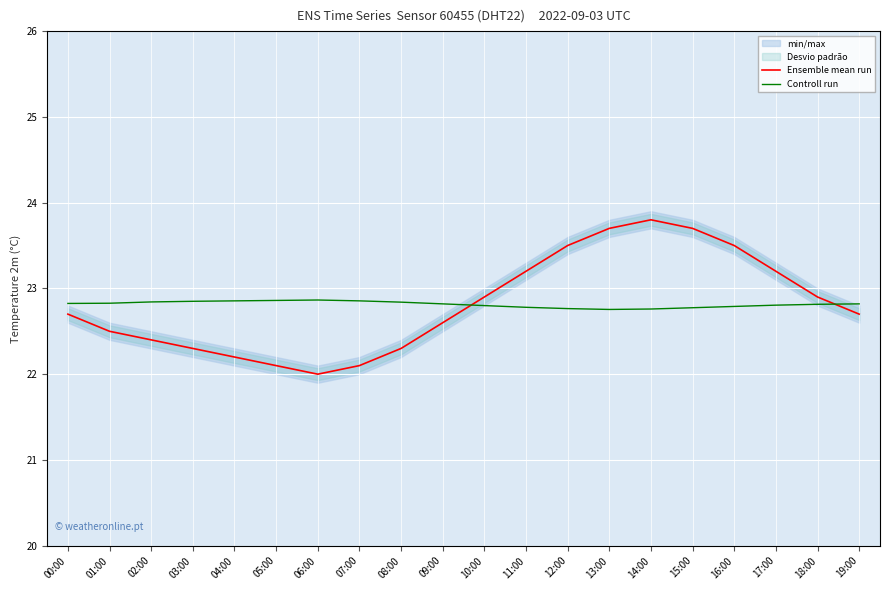

What is the minimum value for Ensemble mean run?

22.0